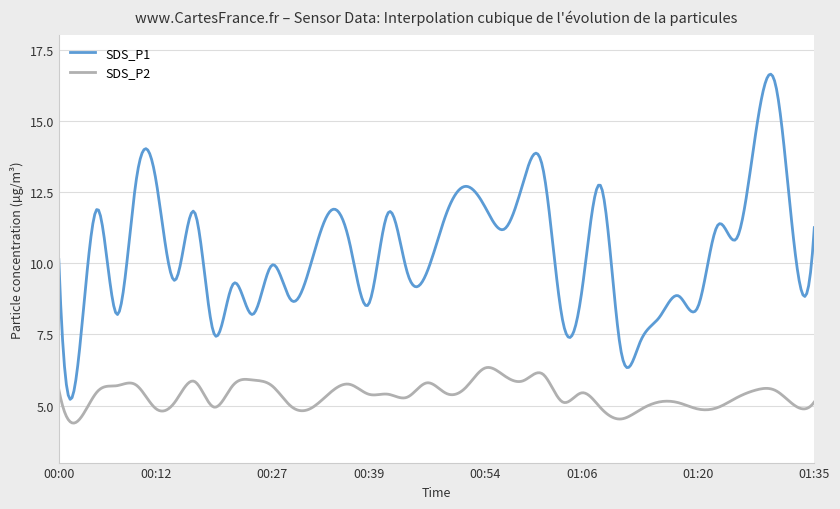

What is the sum of all SDS_P2 values?

2145.2